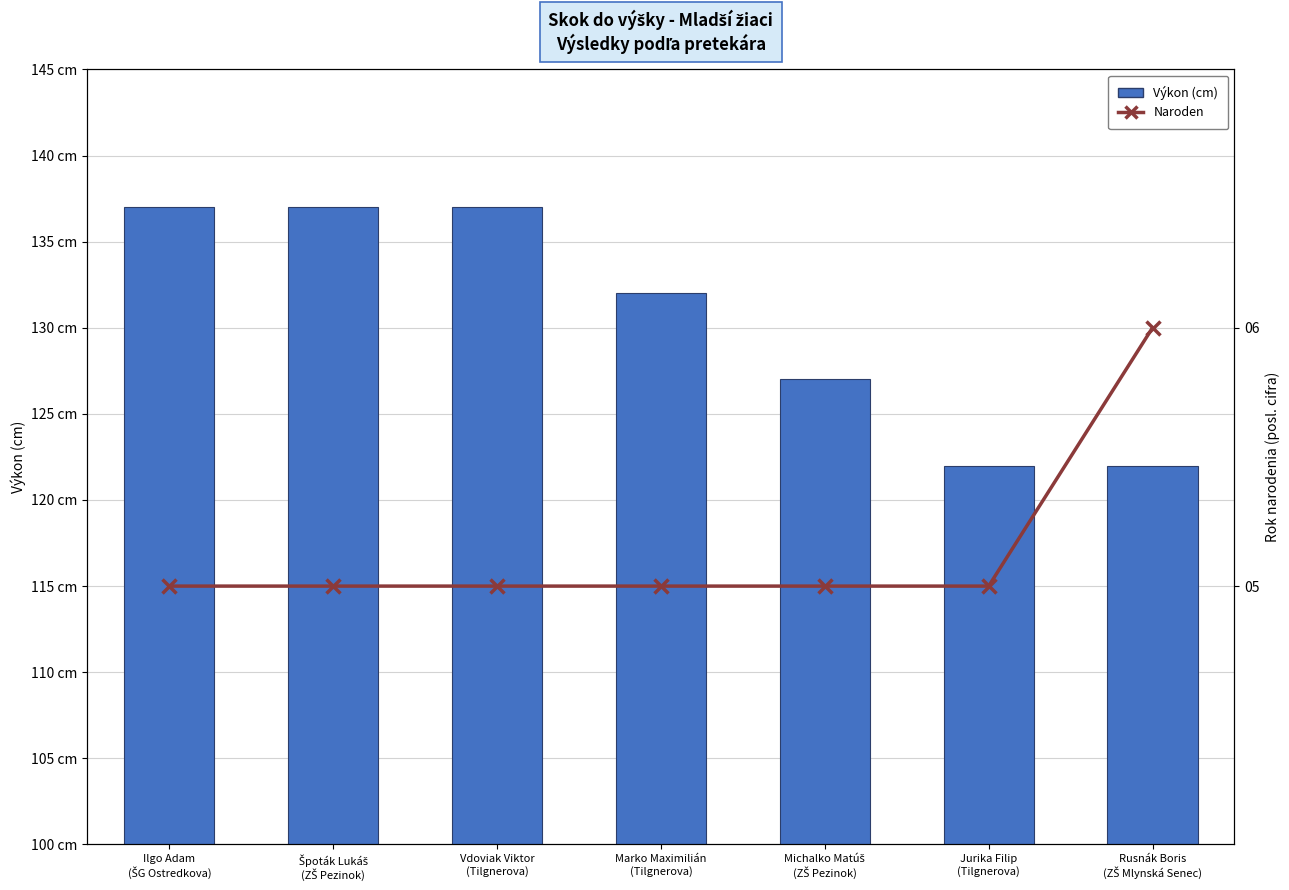

Is it true that Naroden (rok, posledné cifry) equals 8 at Vdoviak Viktor
(Tilgnerova)?

False